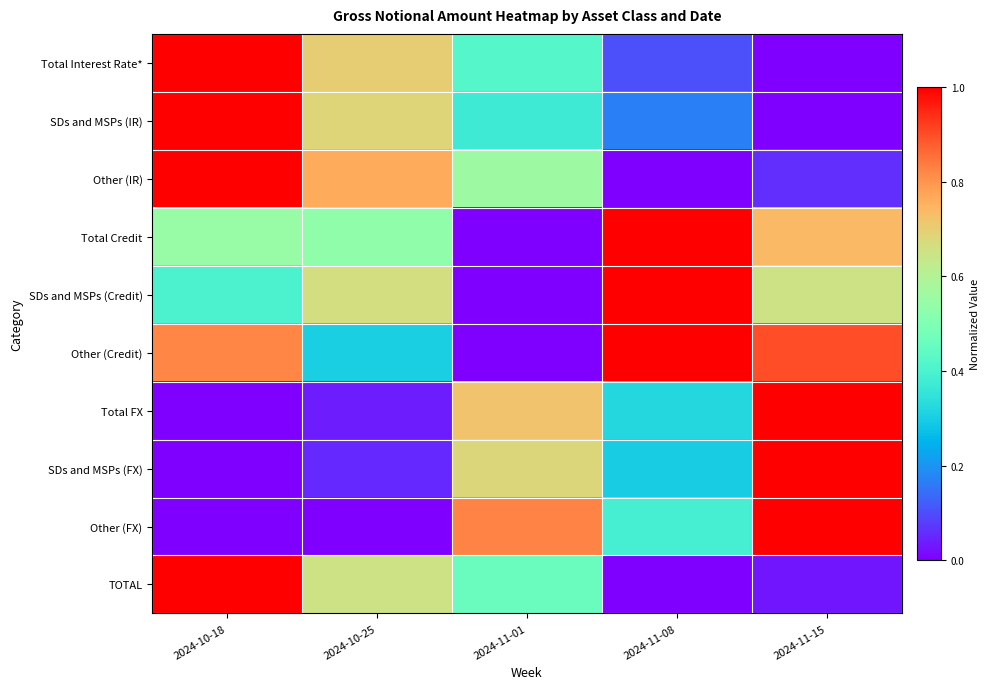

Reading right to left, list all the values displayed in this chart.

Total Interest Rate*: 2024-11-15=0.0	2024-11-08=0.1	2024-11-01=0.4	2024-10-25=0.7	2024-10-18=1.0
SDs and MSPs (IR): 2024-11-15=0.0	2024-11-08=0.2	2024-11-01=0.4	2024-10-25=0.7	2024-10-18=1.0
Other (IR): 2024-11-15=0.1	2024-11-08=0.0	2024-11-01=0.6	2024-10-25=0.8	2024-10-18=1.0
Total Credit: 2024-11-15=0.7	2024-11-08=1.0	2024-11-01=0.0	2024-10-25=0.5	2024-10-18=0.5
SDs and MSPs (Credit): 2024-11-15=0.6	2024-11-08=1.0	2024-11-01=0.0	2024-10-25=0.7	2024-10-18=0.4
Other (Credit): 2024-11-15=0.9	2024-11-08=1.0	2024-11-01=0.0	2024-10-25=0.3	2024-10-18=0.8
Total FX: 2024-11-15=1.0	2024-11-08=0.3	2024-11-01=0.7	2024-10-25=0.0	2024-10-18=0.0
SDs and MSPs (FX): 2024-11-15=1.0	2024-11-08=0.3	2024-11-01=0.7	2024-10-25=0.1	2024-10-18=0.0
Other (FX): 2024-11-15=1.0	2024-11-08=0.4	2024-11-01=0.8	2024-10-25=0.0	2024-10-18=0.0
TOTAL: 2024-11-15=0.0	2024-11-08=0.0	2024-11-01=0.5	2024-10-25=0.7	2024-10-18=1.0